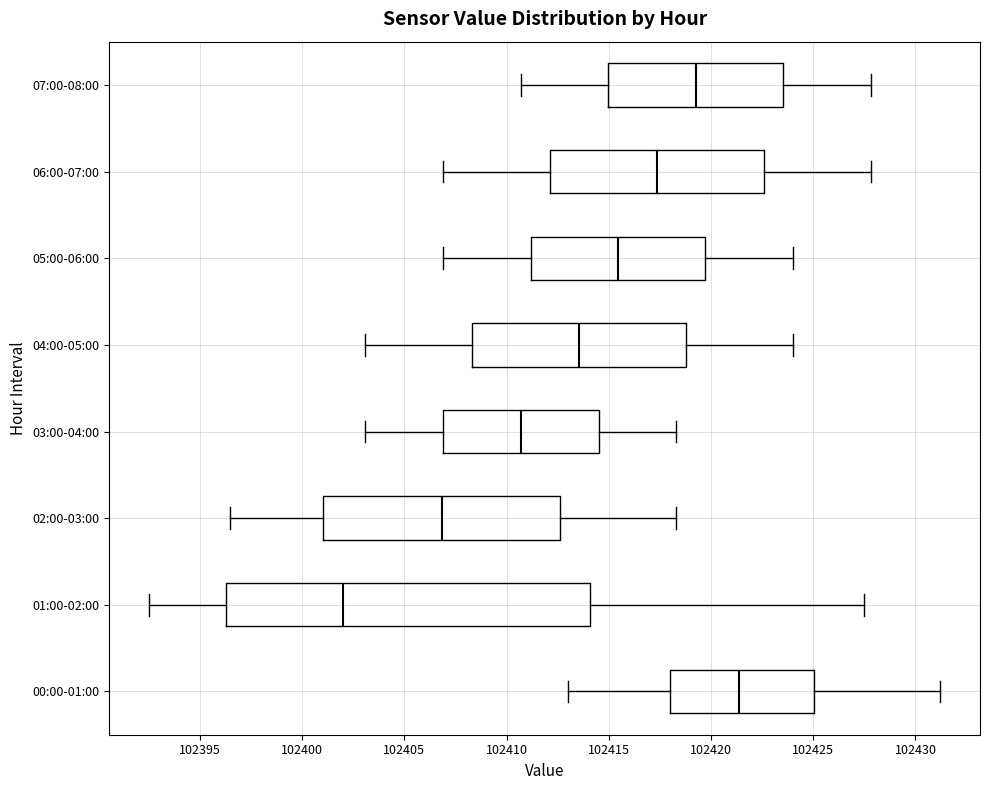

Where does the median line of the box for 01:00-02:00 sit on the x-axis? The values are not printed on the chart, so give them approximately, as read against the axis.

102402.0